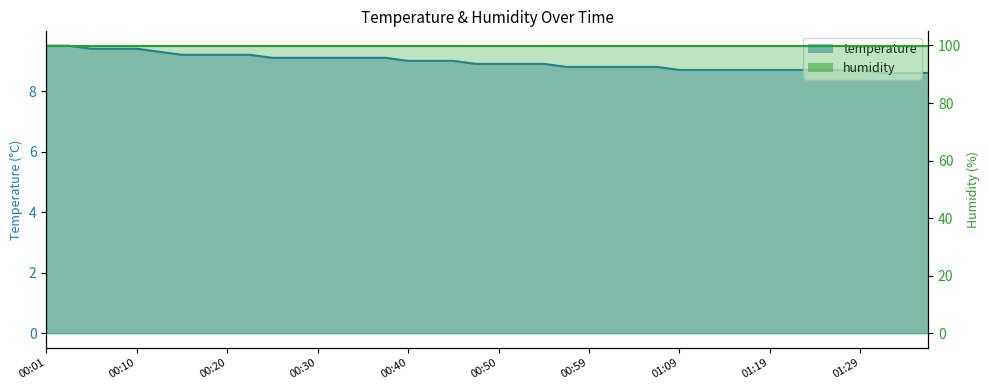

Is it true that the value at 00:20 is 15.3?

False